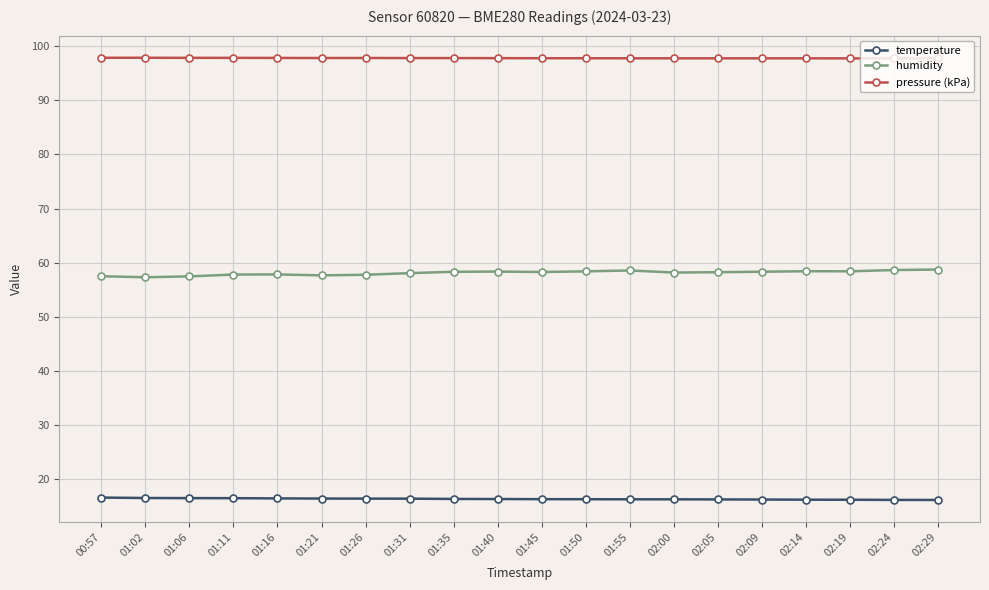

What is the maximum value shown in the chart?

97.8